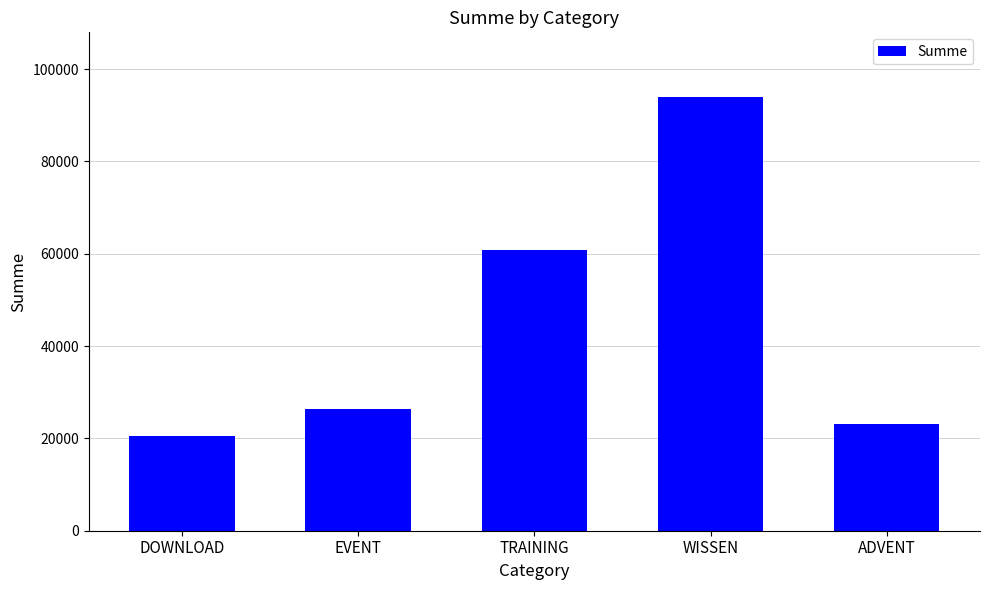

What value does the data have at EVENT, to the nearest 10?

26370